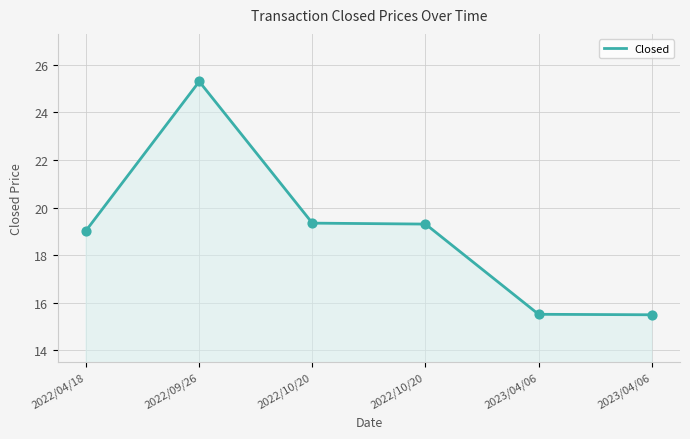

Which has a higher value, 2023/04/06 or 2022/10/20?

2022/10/20